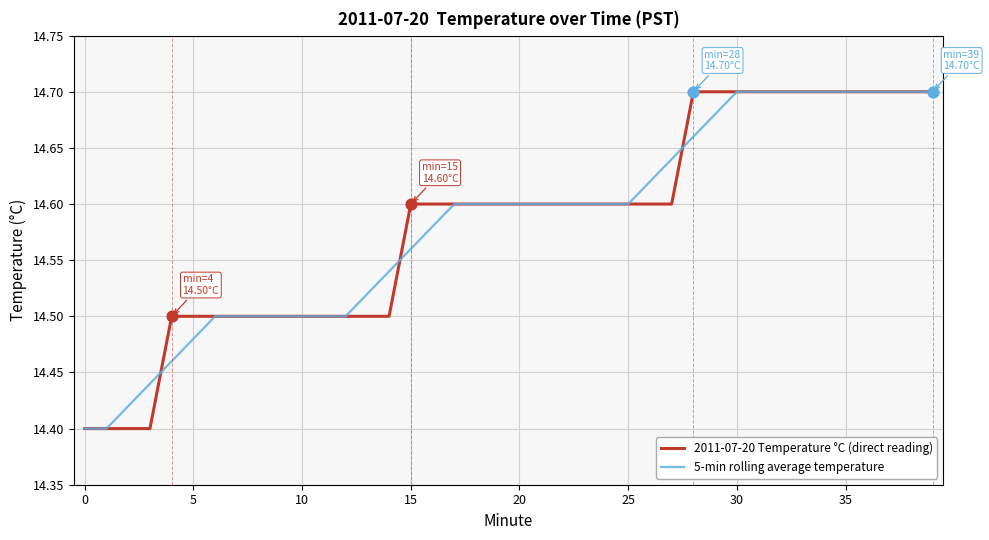

Does the chart have visible grid lines?

Yes